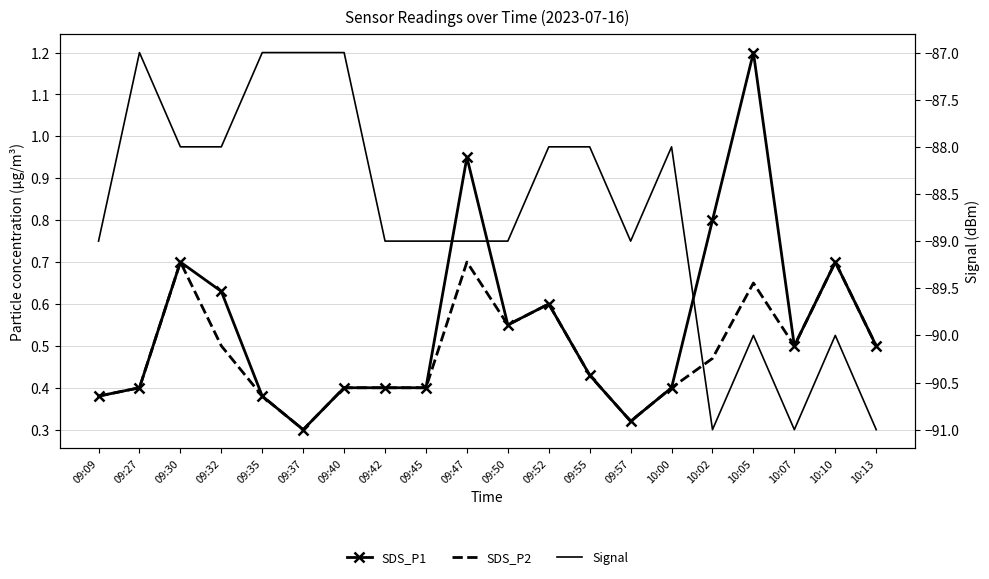

At which category does SDS_P2 reach its first local peak?

09:30